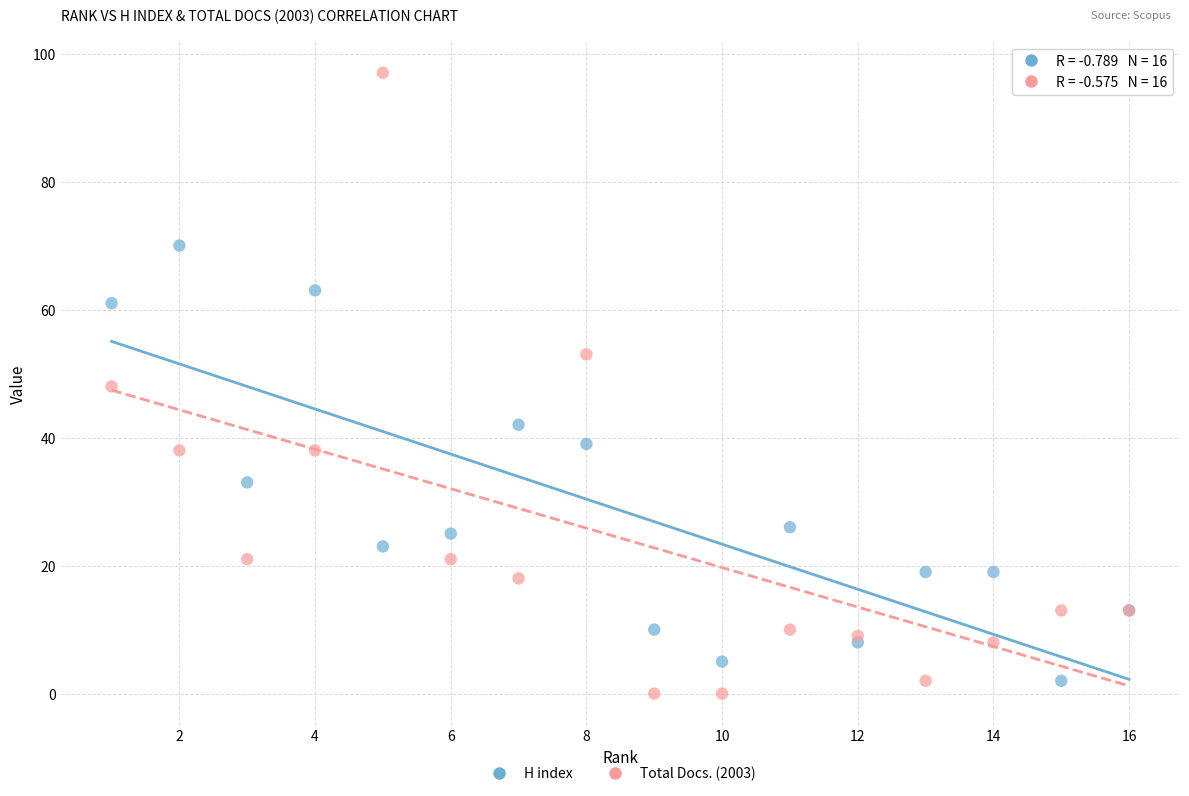

Which series contains the highest Y value?

Total Docs. (2003)